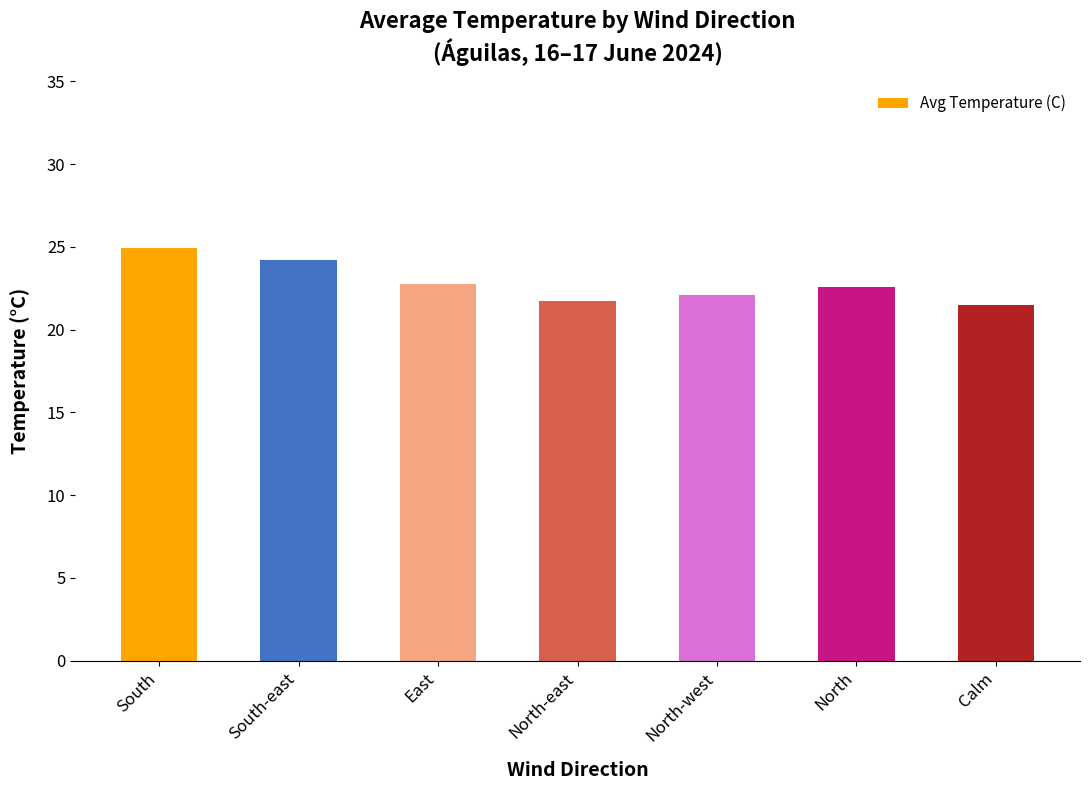

What is the value of the 6th bar from the left?

22.6